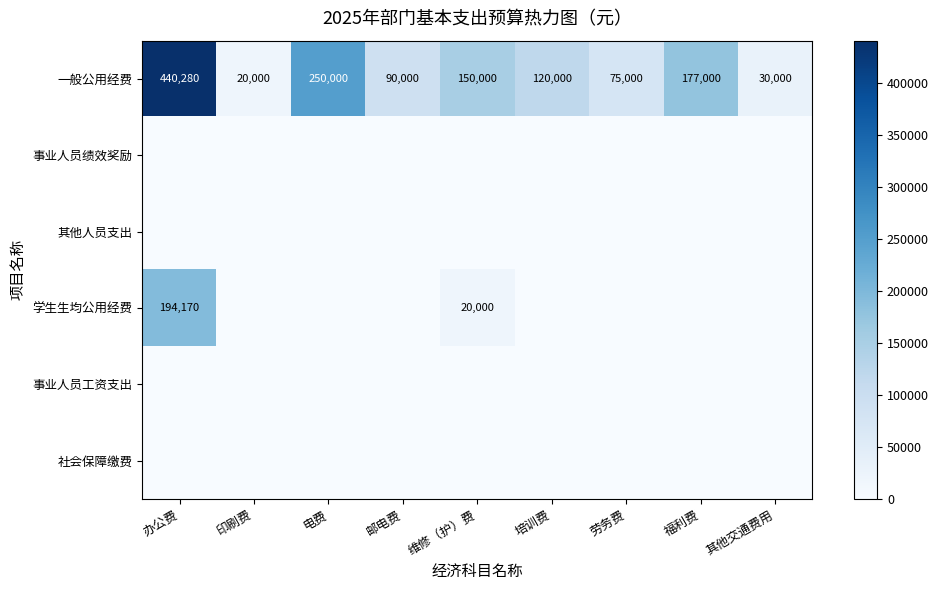

What is the difference between the highest and lowest values at 办公费?

440280